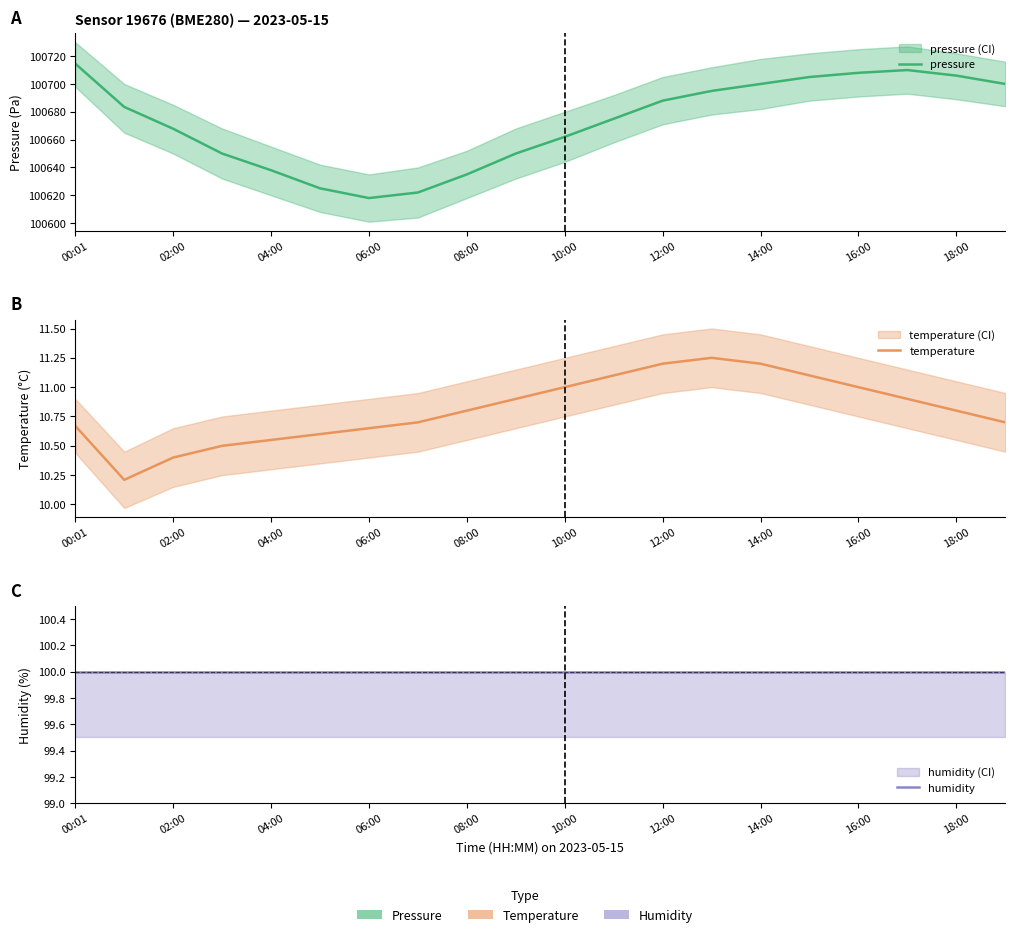

Reading right to left, what are all the values shown in this chart?

pressure: 100700.0	100706.0	100710.0	100708.0	100705.0	100700.0	100695.0	100688.0	100675.0	100662.0	100650.0	100635.0	100622.0	100618.0	100625.0	100638.0	100650.0	100667.8	100683.5	100714.6
temperature: 10.7	10.8	10.9	11.0	11.1	11.2	11.2	11.2	11.1	11.0	10.9	10.8	10.7	10.7	10.6	10.6	10.5	10.4	10.2	10.7
humidity: 100.0	100.0	100.0	100.0	100.0	100.0	100.0	100.0	100.0	100.0	100.0	100.0	100.0	100.0	100.0	100.0	100.0	100.0	100.0	100.0